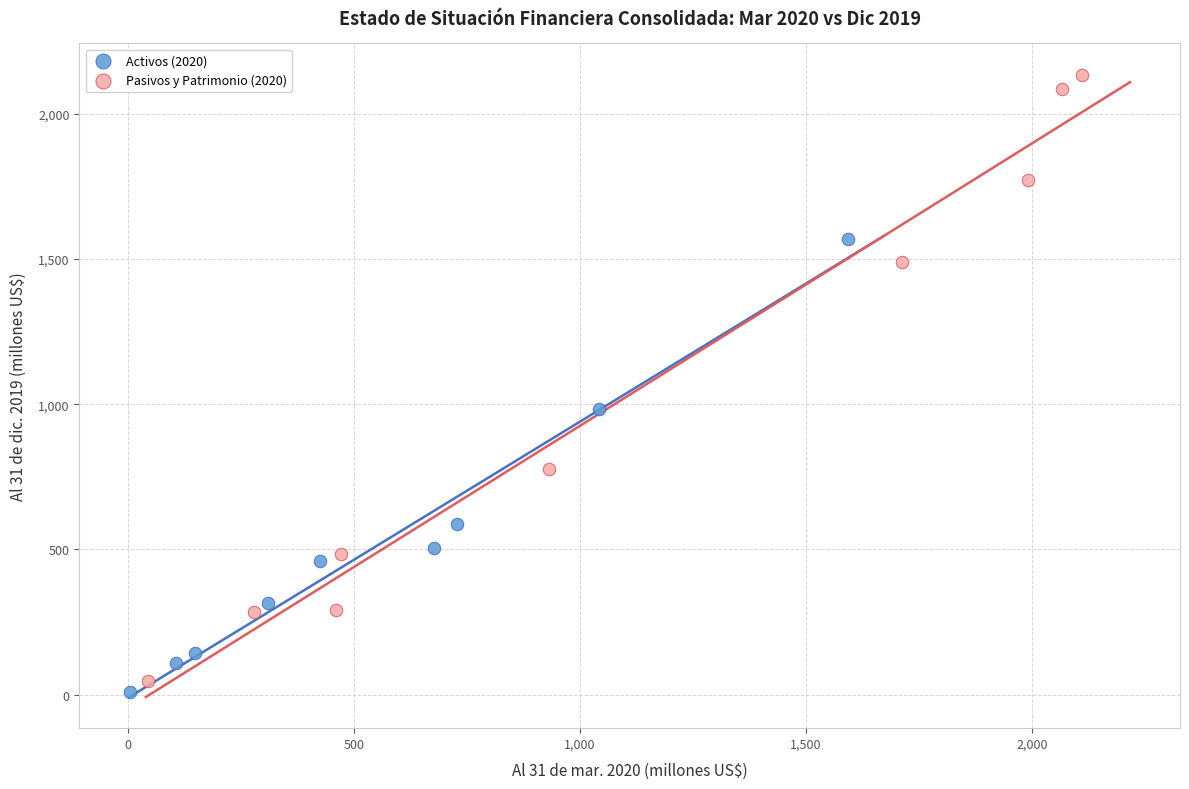

Which series has the widest spread of Y values?

Pasivos y Patrimonio (2020)